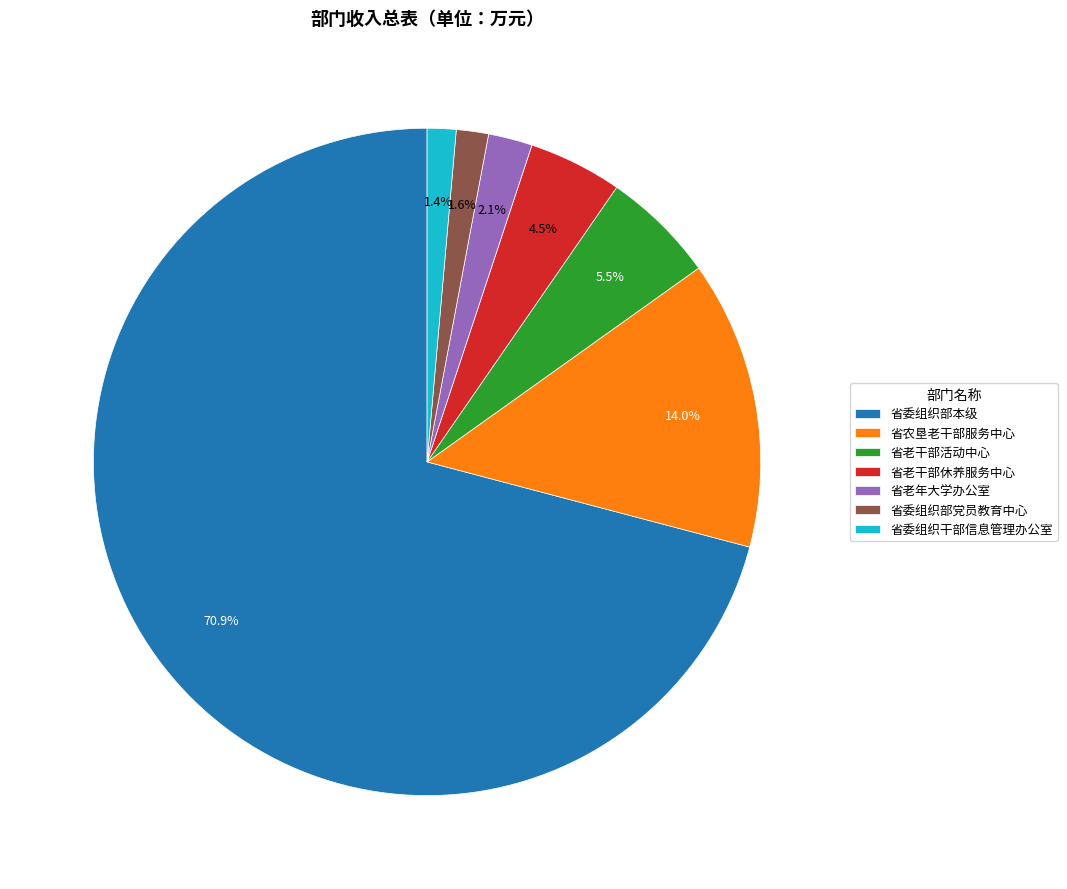

Does 省农垦老干部服务中心 account for over 50% of the chart?

No